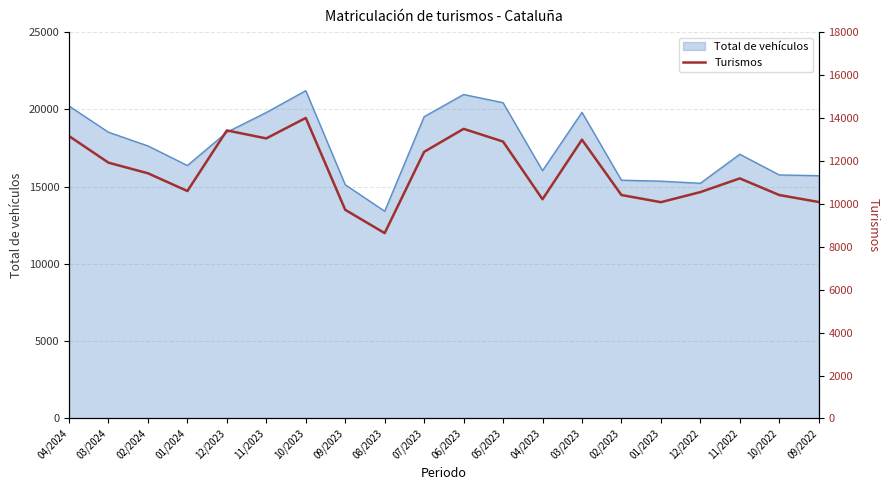

Is it true that Total de vehículos equals 8188 at 05/2023?

False